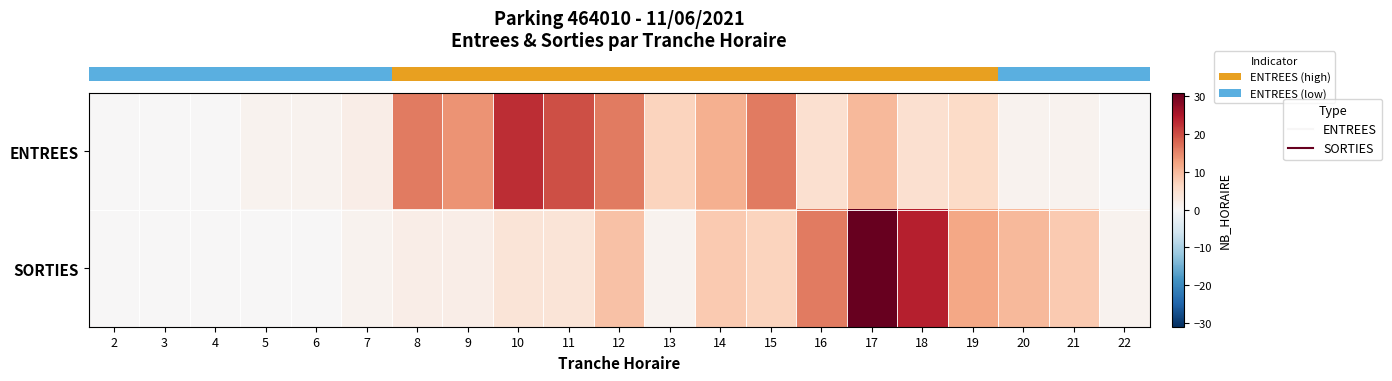

Between 2 and 15, which is larger?

15